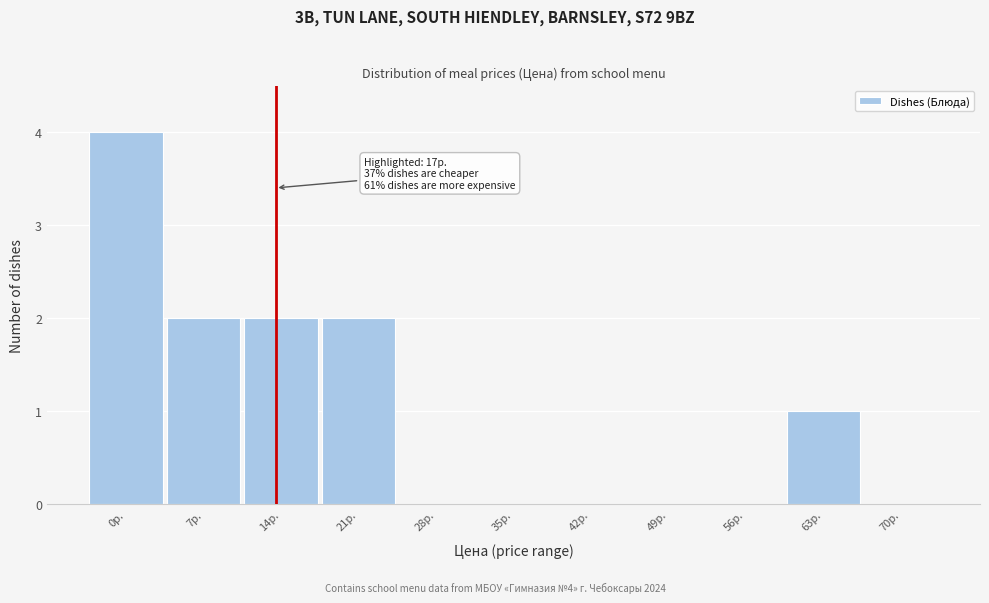

Reading right to left, transcribe all the data shown in this chart.

70р.=0	63р.=1	56р.=0	49р.=0	42р.=0	35р.=0	28р.=0	21р.=2	14р.=2	7р.=2	0р.=4